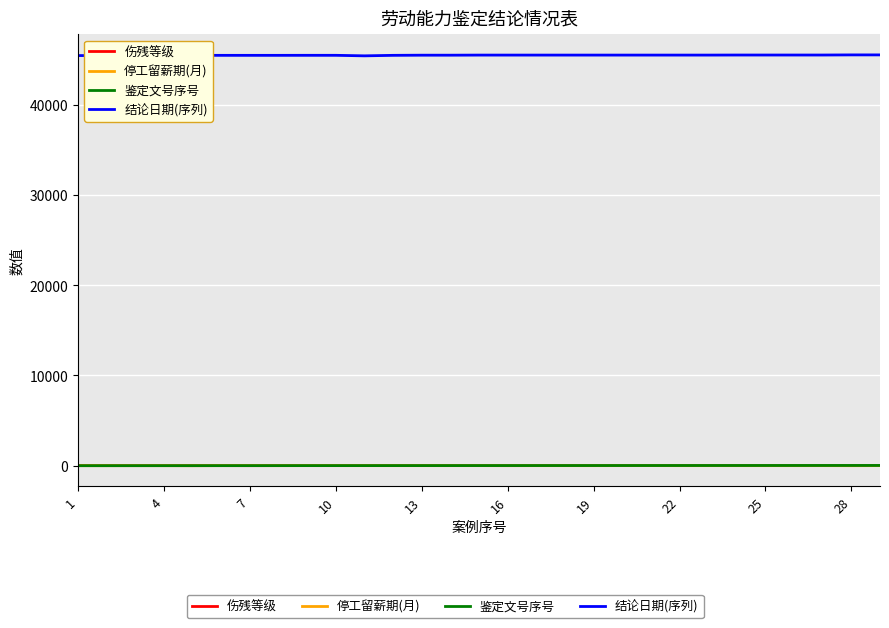

True or false: 伤残等级 and 结论日期(序列) cross at least once.

False